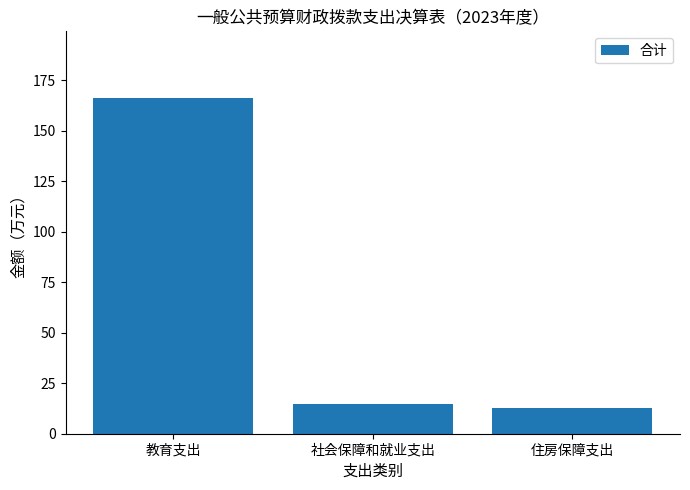

Reading right to left, list all the values displayed in this chart.

12.5	14.9	166.0